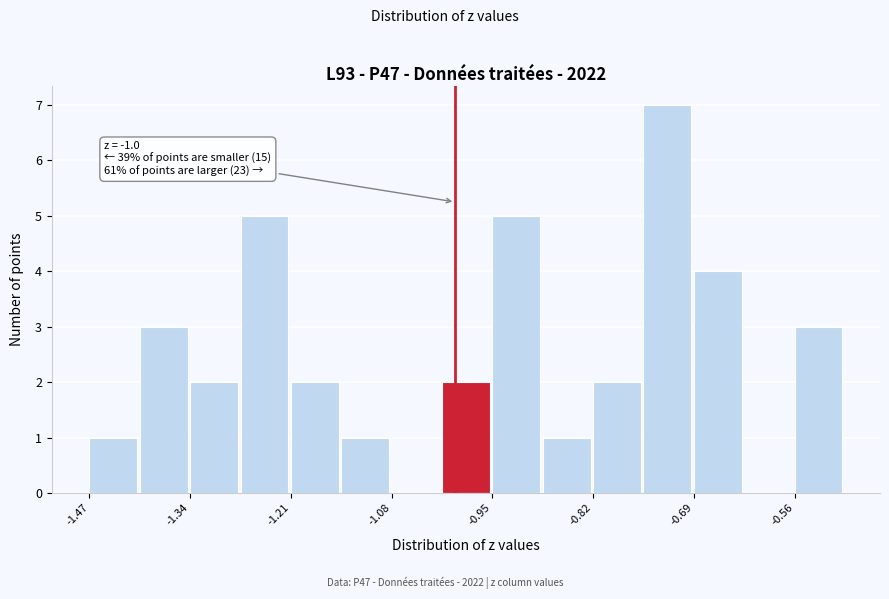

Around what value on the x-axis is the tallest bar? Give the approximate position of its centre, as read against the axis.

-0.72